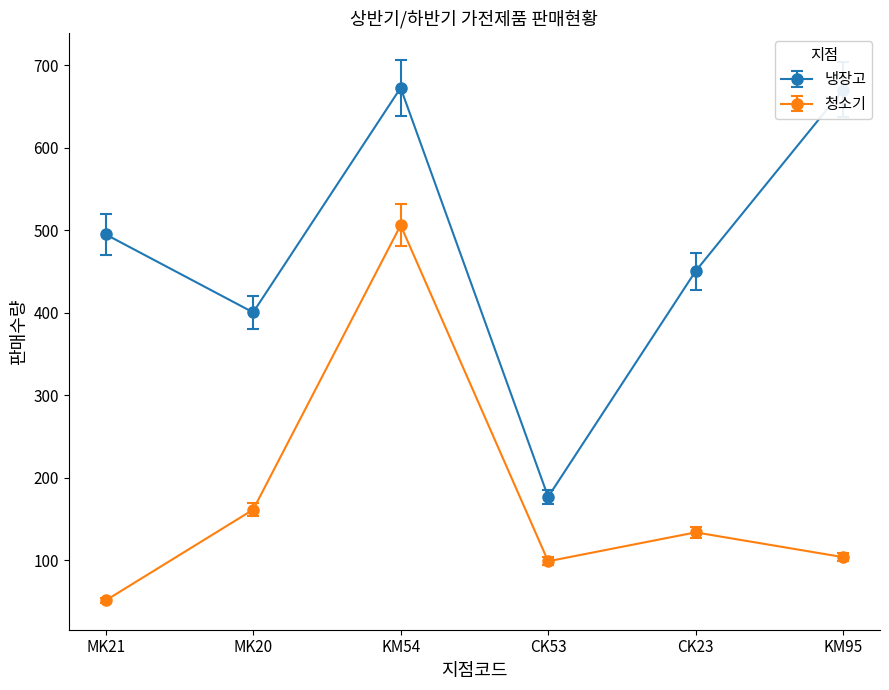

Between MK20 and KM95, which series saw the biggest shift?

냉장고